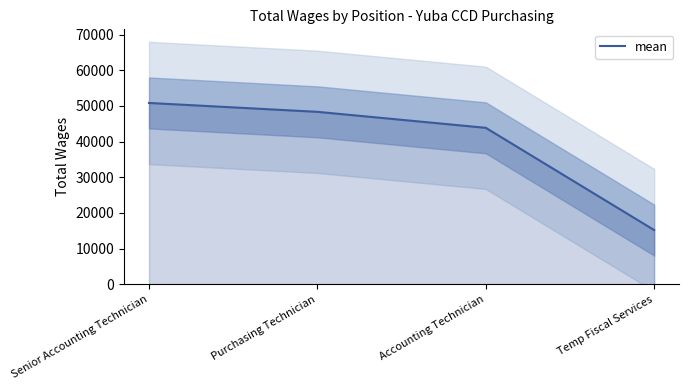

True or false: there are more than 2 points higher than both neighbors.

False